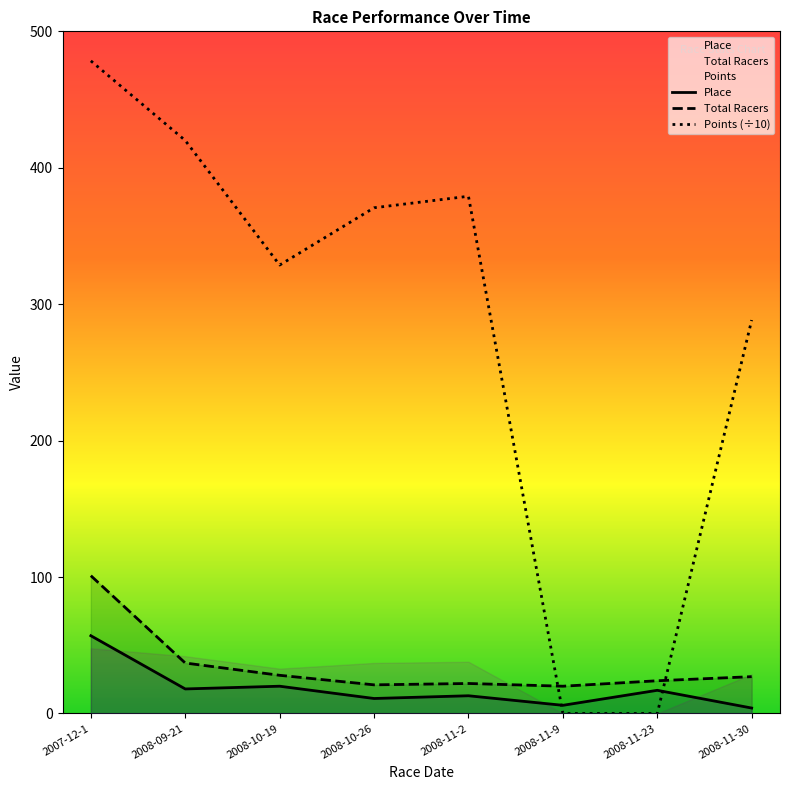

At which category does Points (÷10) reach its first local peak?

2008-11-2